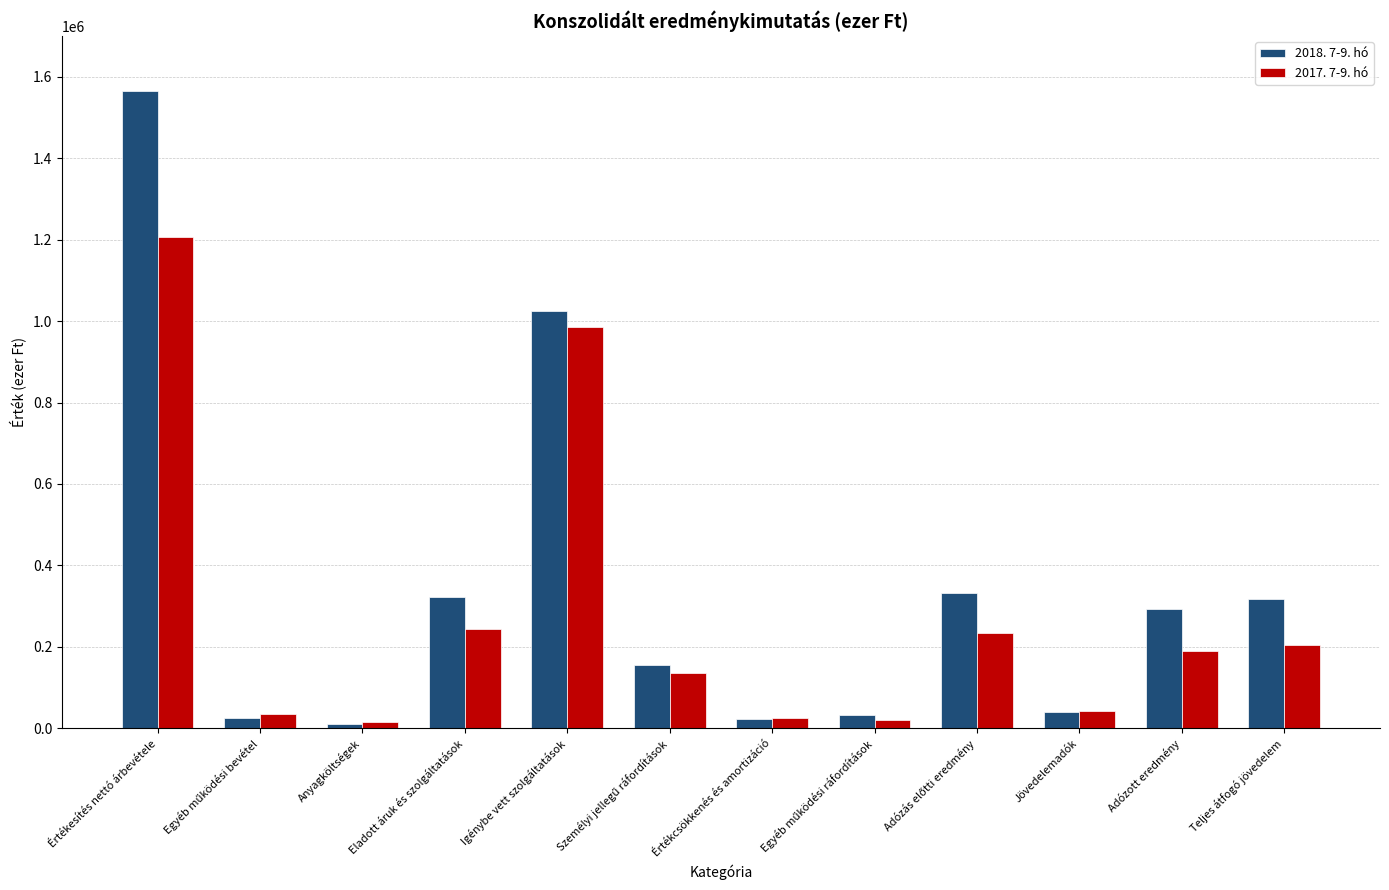

The value of 2018. 7-9. hó at Igénybe vett szolgáltatások is 1025896.1. True or false?

True